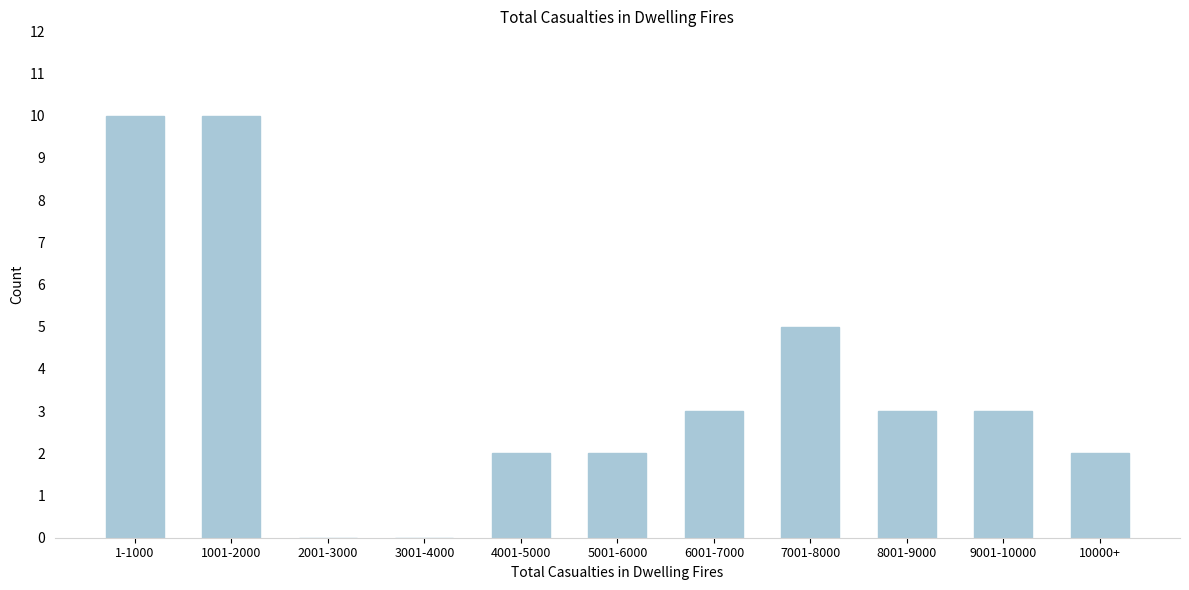

Reading left to right, extract all data points from this chart.

1-1000=10	1001-2000=10	2001-3000=0	3001-4000=0	4001-5000=2	5001-6000=2	6001-7000=3	7001-8000=5	8001-9000=3	9001-10000=3	10000+=2